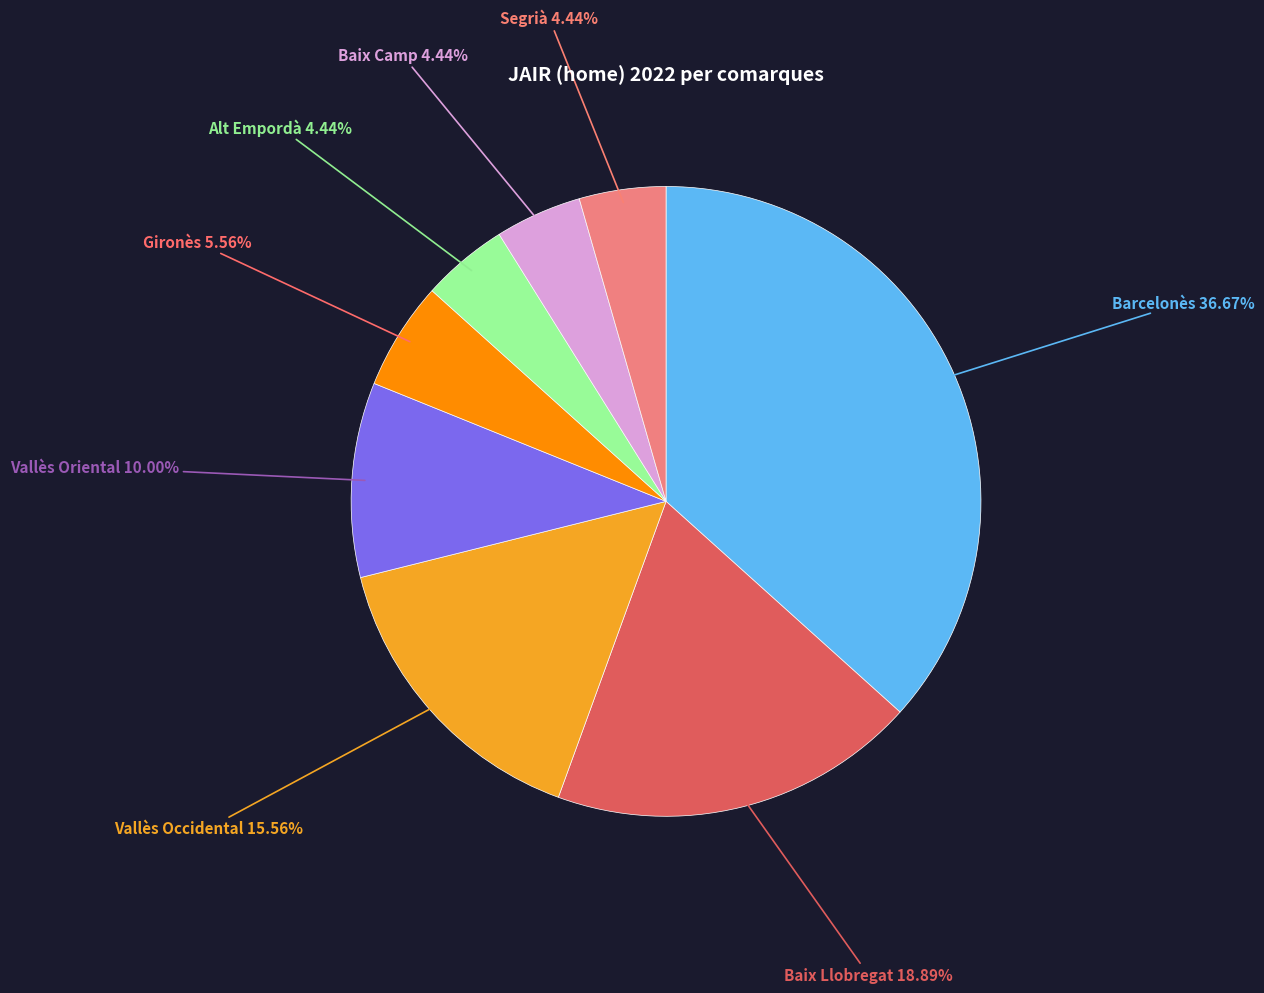

The Barcelonès slice represents 43% of the pie. True or false?

False